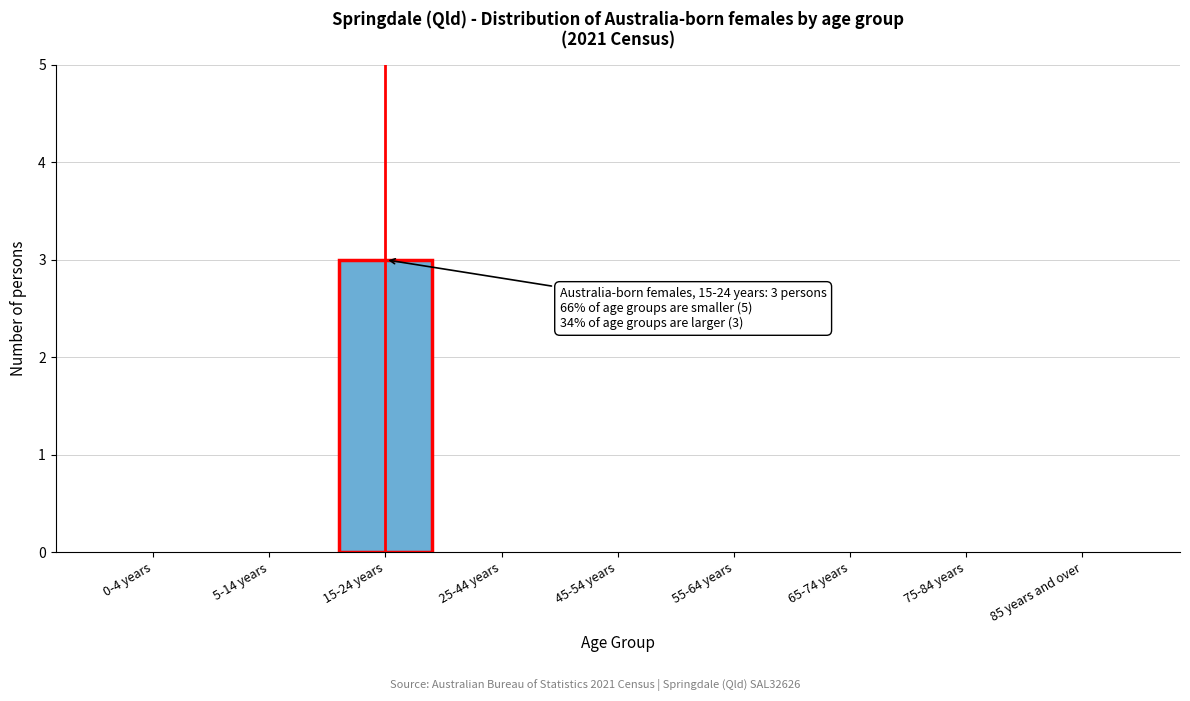

Reading left to right, what are all the values shown in this chart?

0-4 years=0	5-14 years=0	15-24 years=3	25-44 years=0	45-54 years=0	55-64 years=0	65-74 years=0	75-84 years=0	85 years and over=0